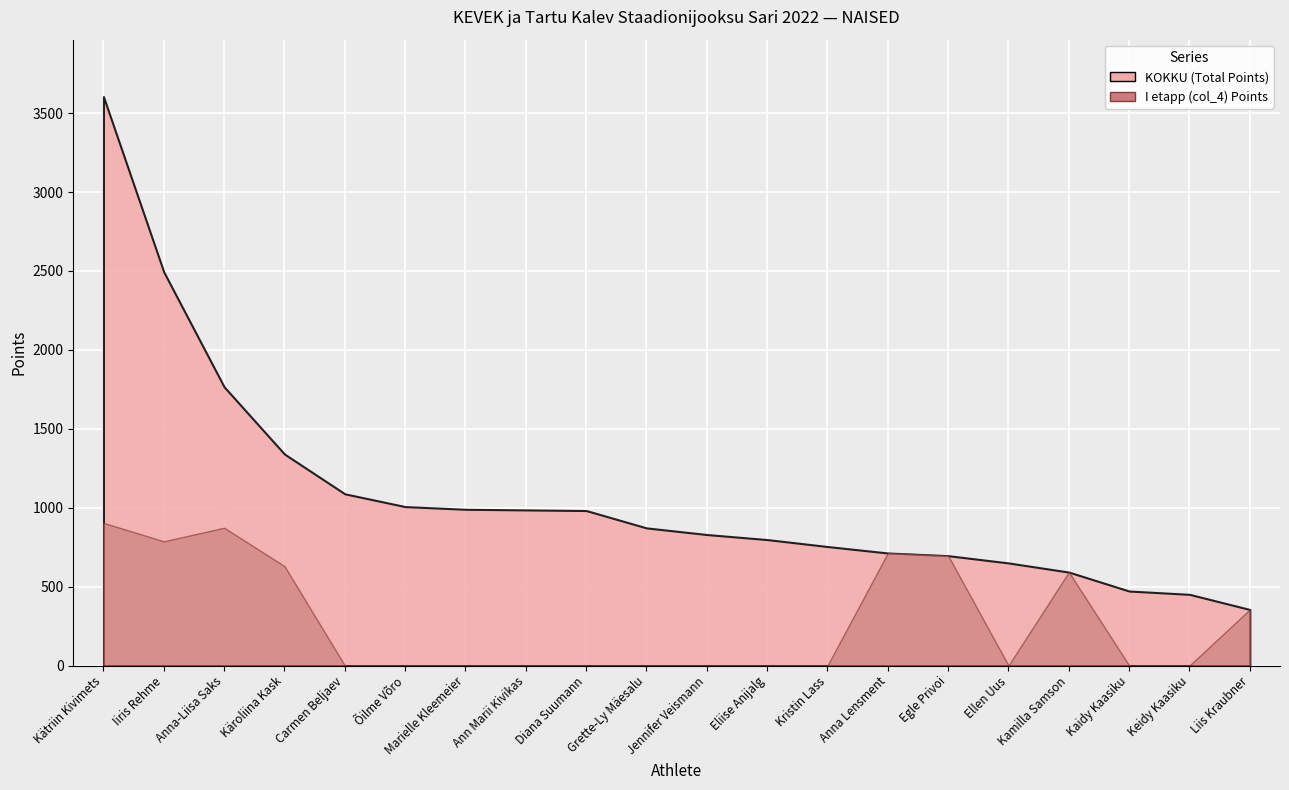

At which category does the chart reach its minimum across all series?

Carmen Beljaev